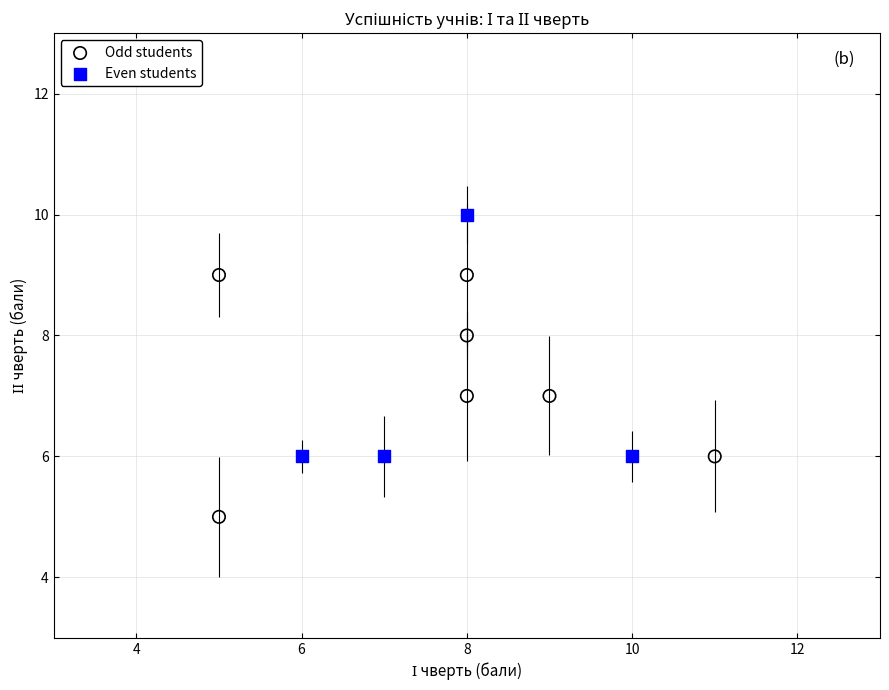

Which series contains the highest Y value?

Even students